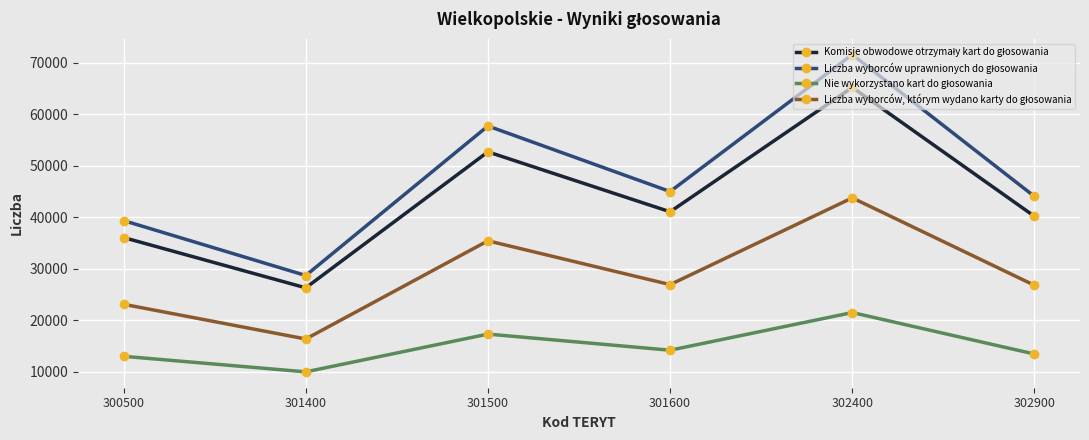

What is the difference between the highest and lowest values at 301500?

40409